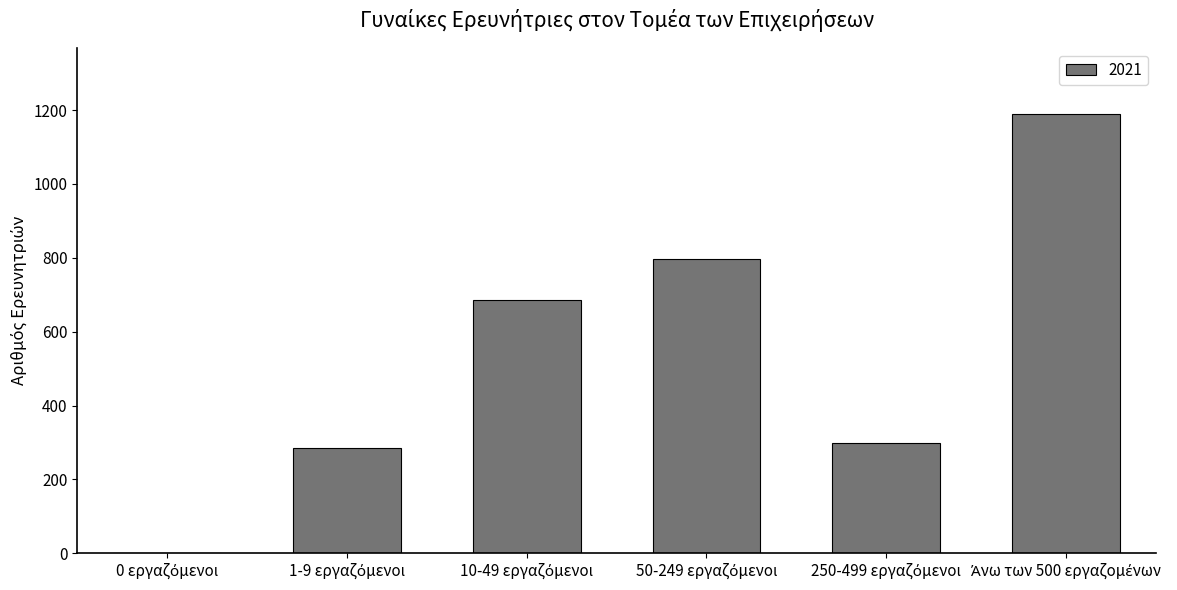

What is the maximum value shown in the chart?

1189.3